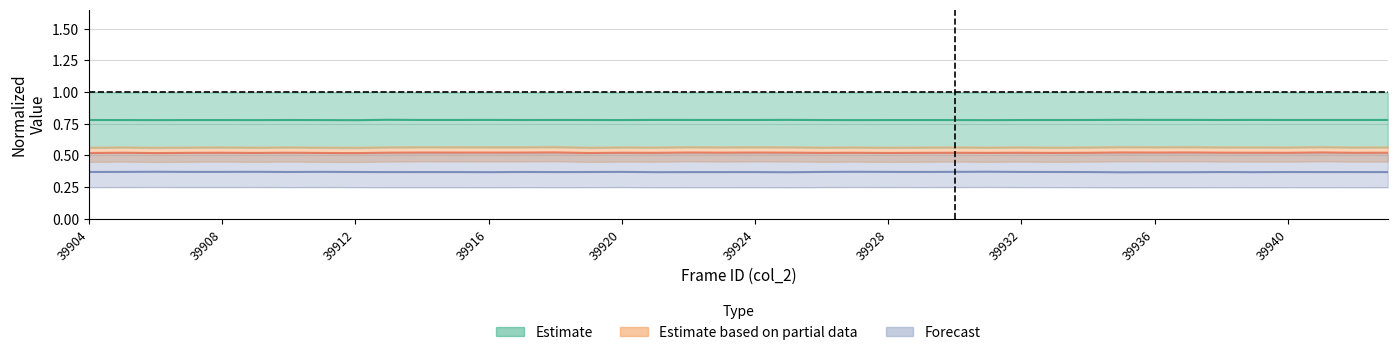

In col_515, how many points are lower than both neighbors (excluding endpoints)?

12